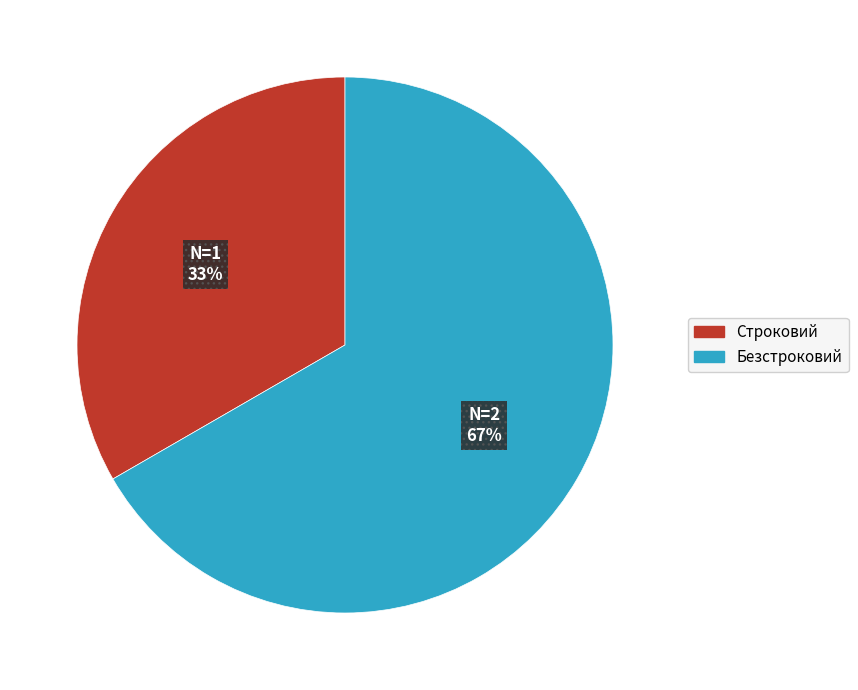

What is the largest slice in the pie chart?

Безстроковий